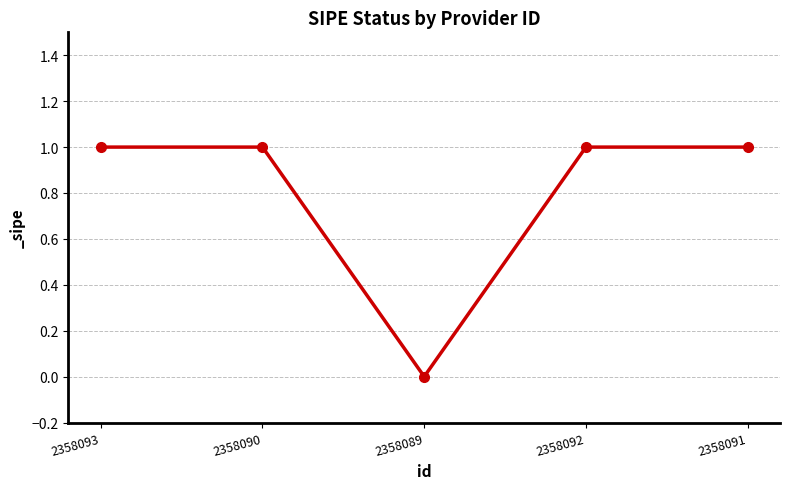

What is the difference between the values at 2358089 and 2358092?

1